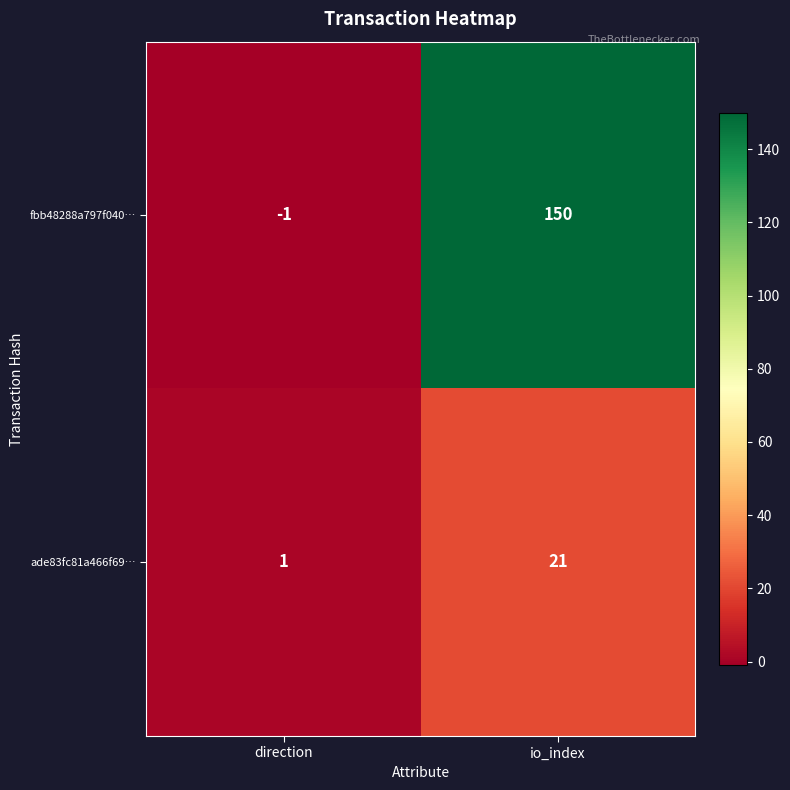

At which label is ade83fc81a466f69… closest to 11?

direction